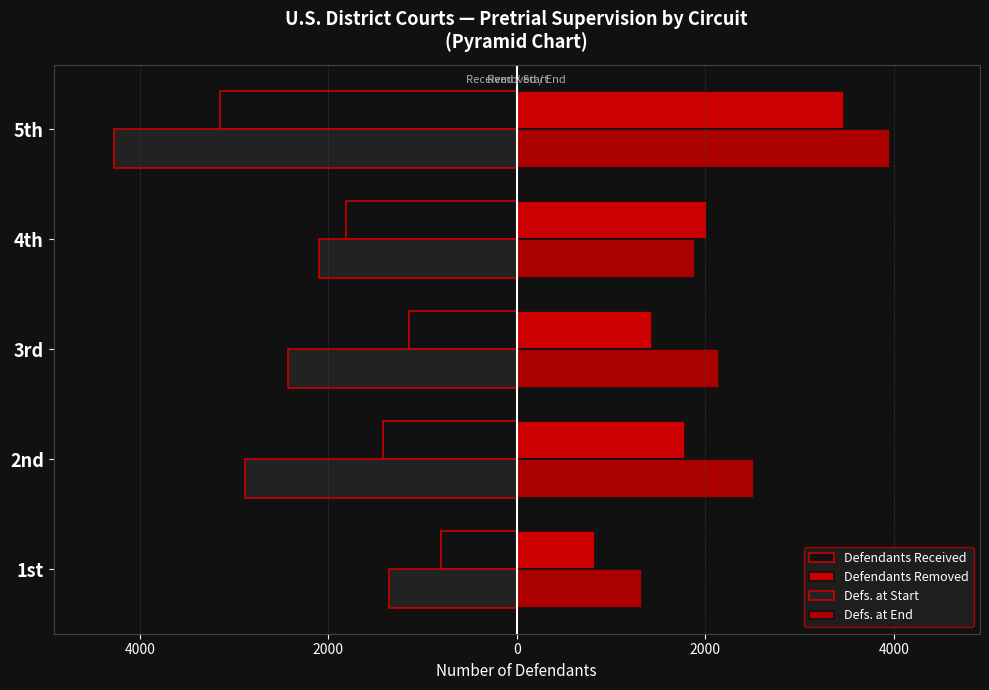

Does the chart contain any negative values?

Yes